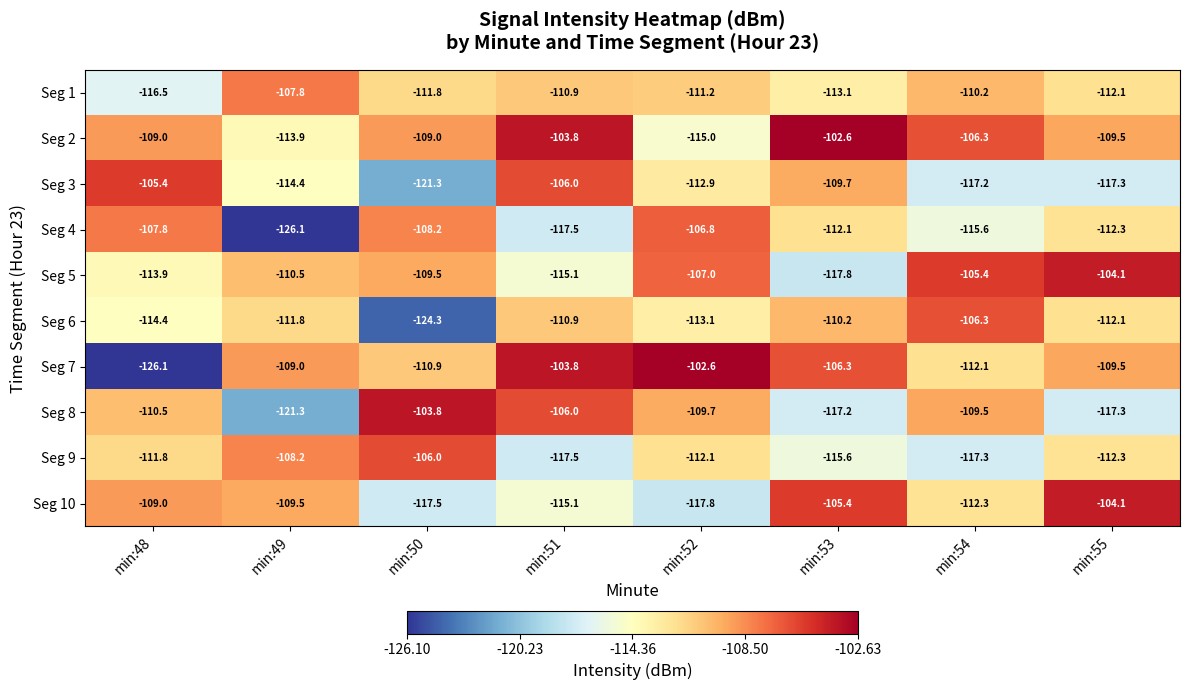

What is the difference between the highest and lowest values at min:50?

20.5